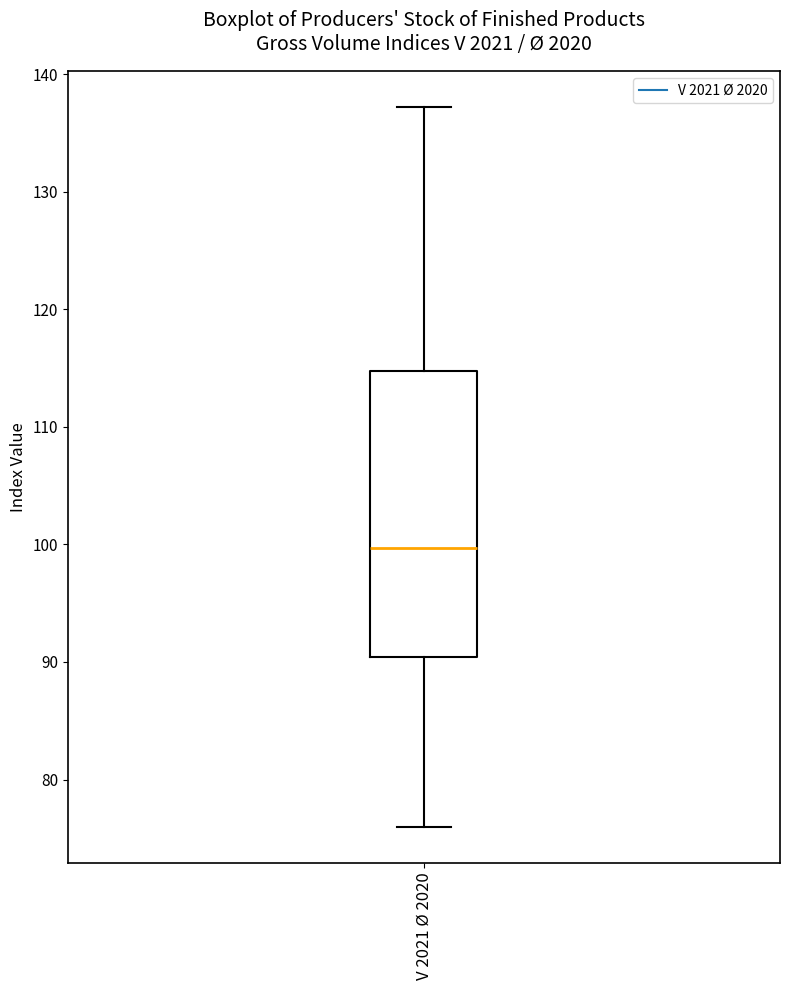

Transcribe this box plot: give where the median line is, the range the box spans, and where the two whiskers end, as read against the y-axis. The values are not printed on the chart, so give them approximately, as read against the axis.

median 100, box 90 to 115, whiskers 76 to 137